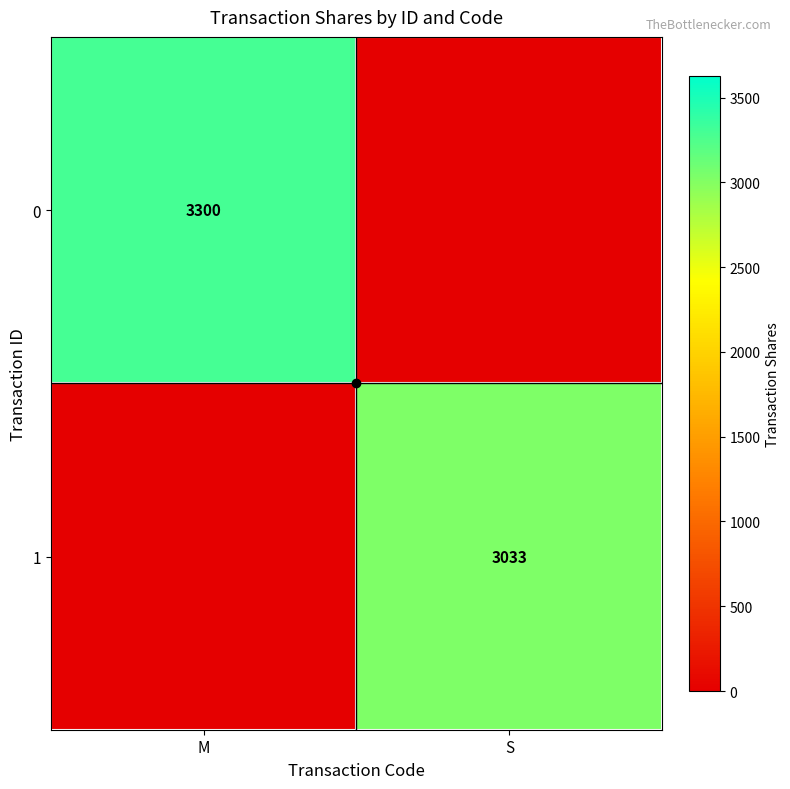

The 1 series shows 3033 at S. True or false?

True